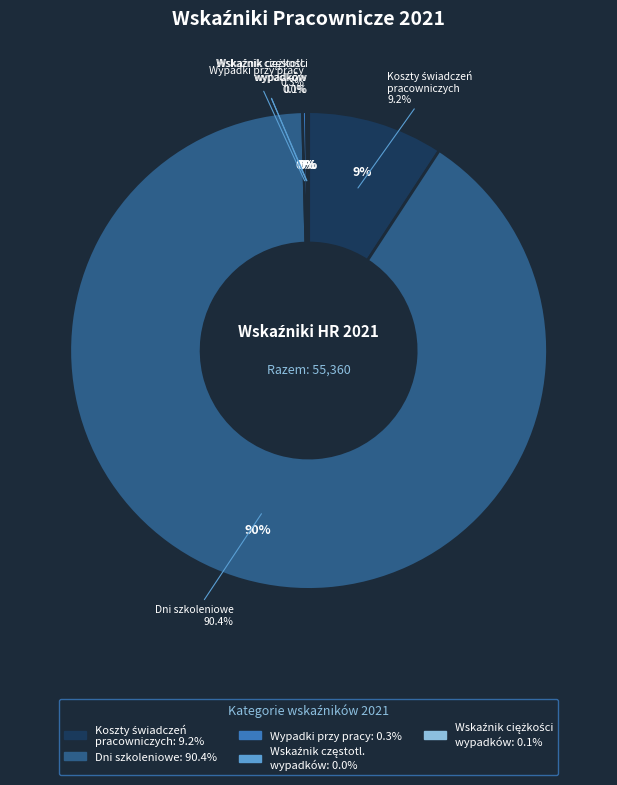

Is there any slice that represents more than half of the pie?

Yes